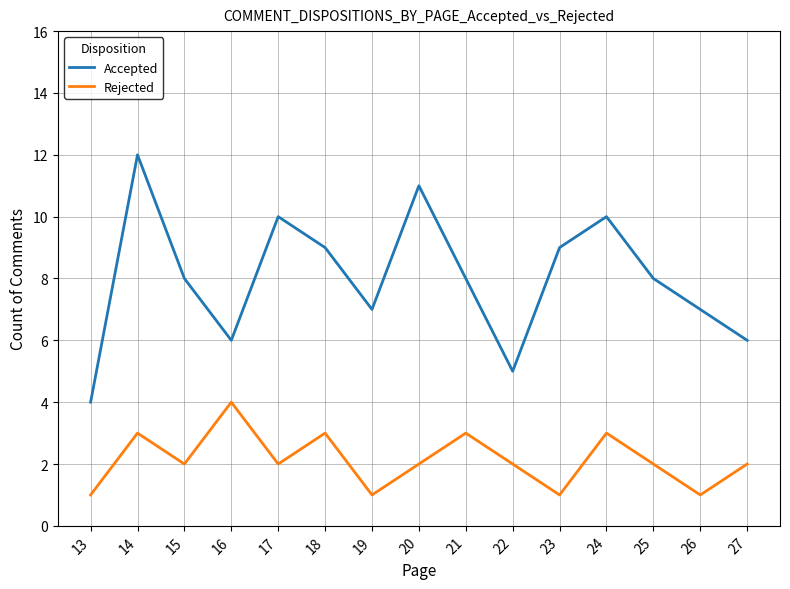

What is the sum of the Rejected values at 20 and 21?

5